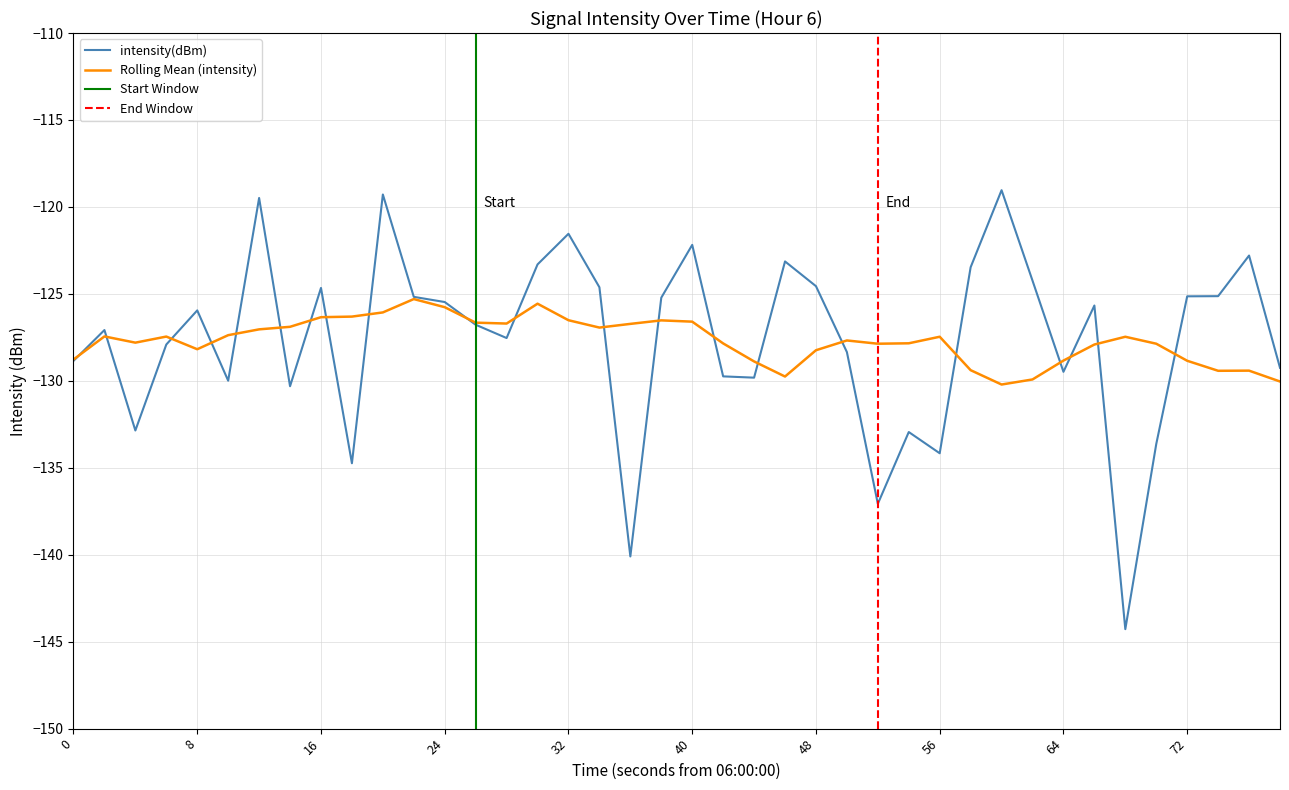

What is the difference between the second highest and minimum values?

25.0